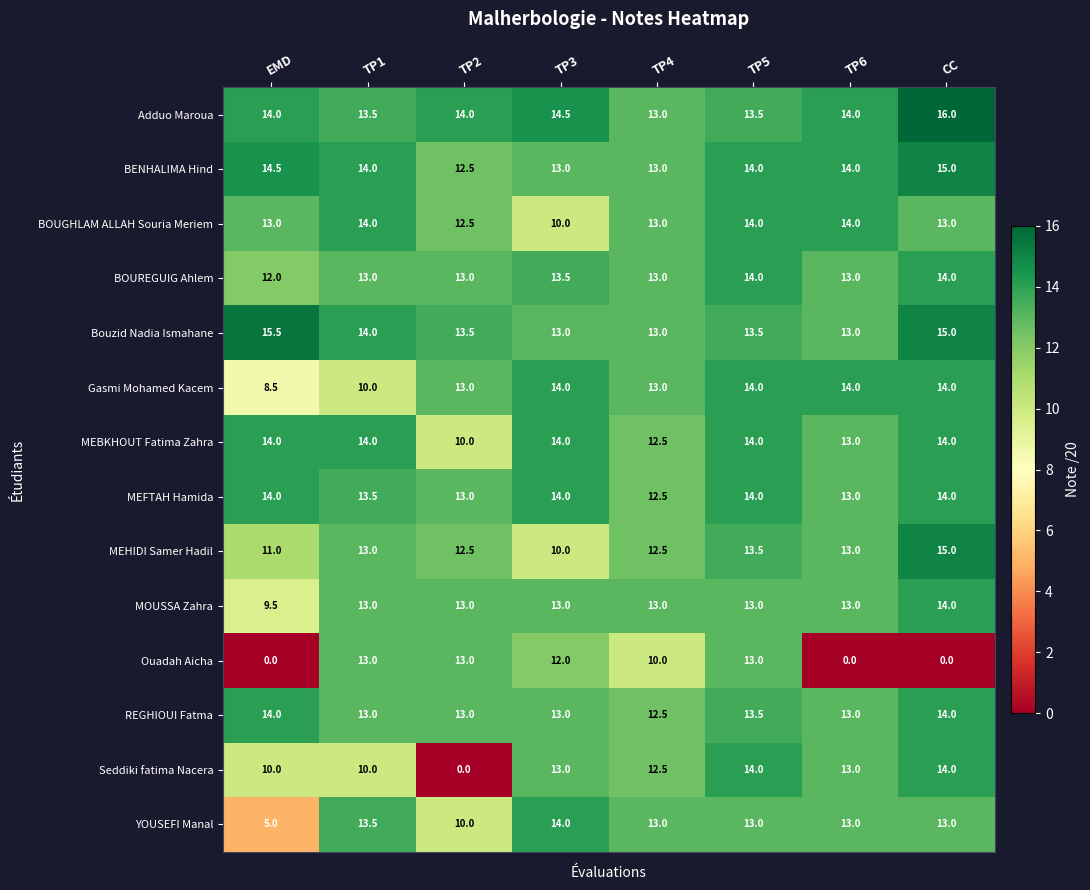

Is it true that REGHIOUI Fatma equals 21.3 at EMD?

False